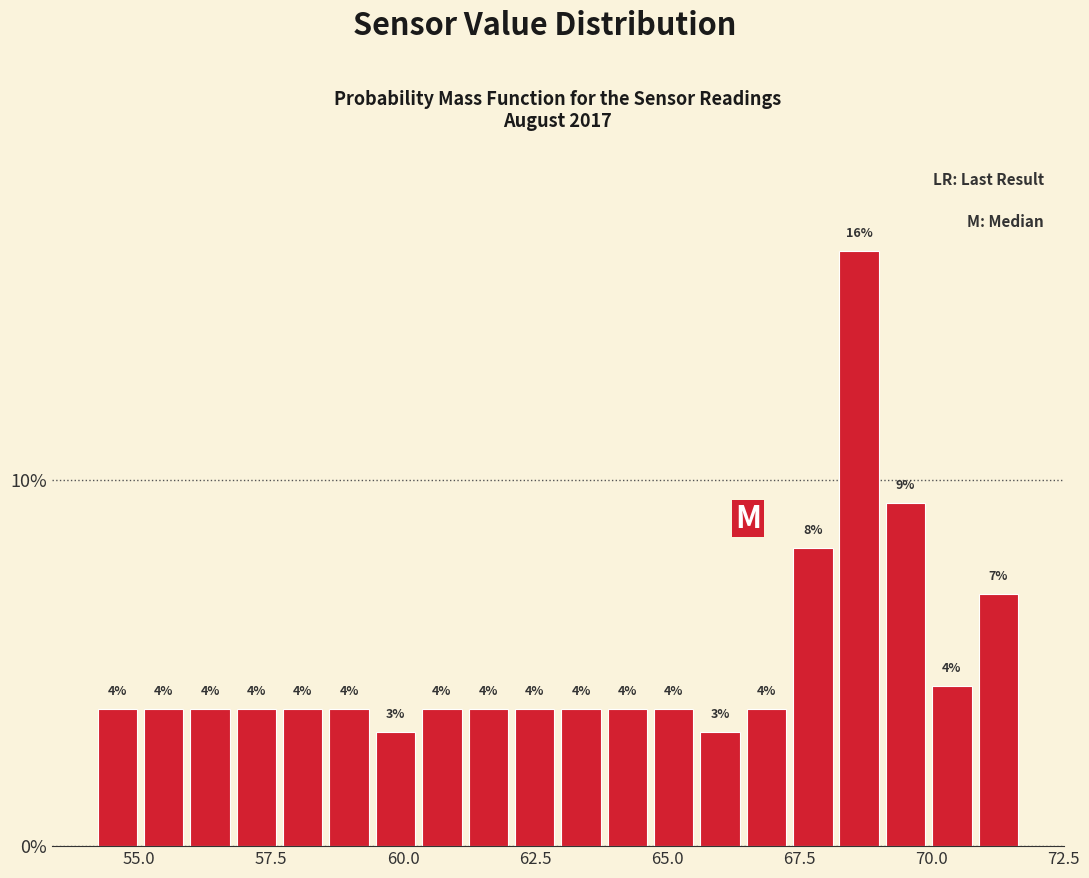

Around what value on the x-axis is the tallest bar? Give the approximate position of its centre, as read against the axis.

68.5